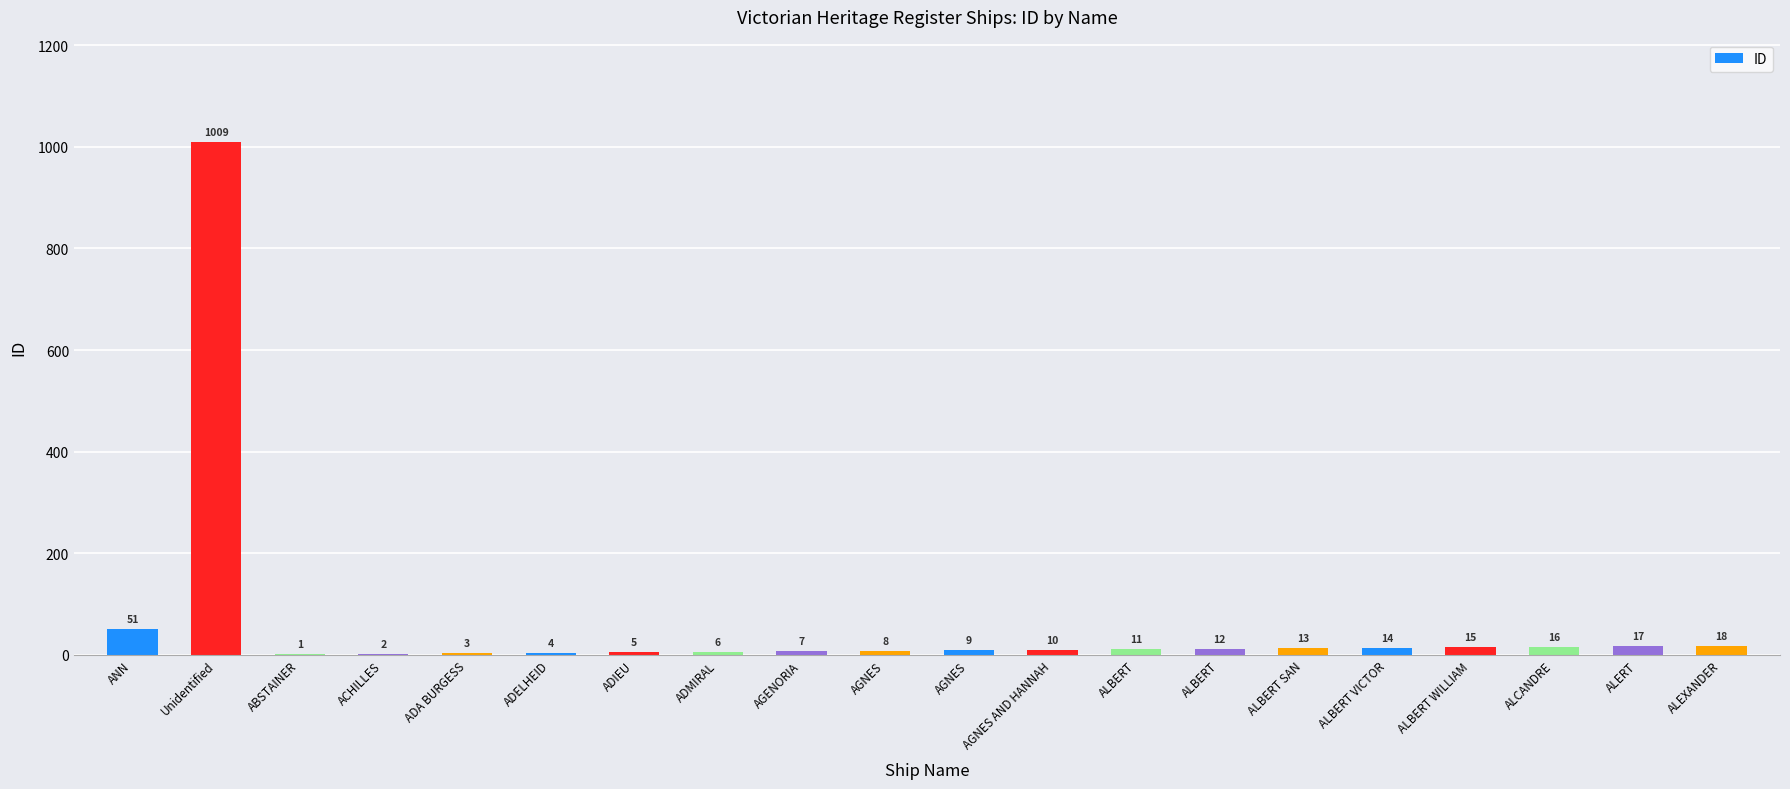

Reading left to right, extract all data points from this chart.

ANN=51	Unidentified=1009	ABSTAINER=1	ACHILLES=2	ADA BURGESS=3	ADELHEID=4	ADIEU=5	ADMIRAL=6	AGENORIA=7	AGNES=8	AGNES=9	AGNES AND HANNAH=10	ALBERT=11	ALBERT=12	ALBERT SAN=13	ALBERT VICTOR=14	ALBERT WILLIAM=15	ALCANDRE=16	ALERT=17	ALEXANDER=18